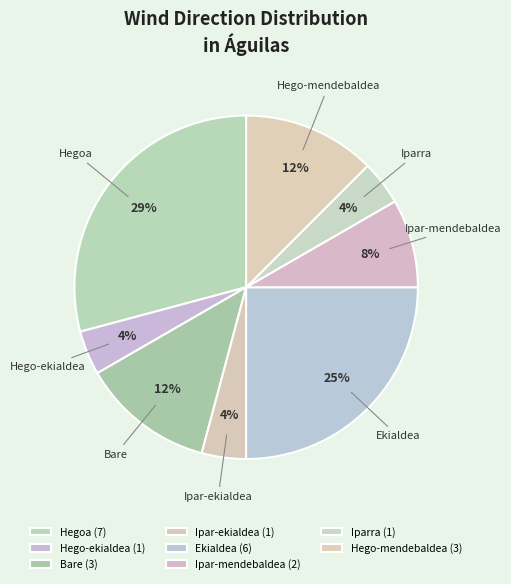

To the nearest percent, what is the average slice percentage?

12%